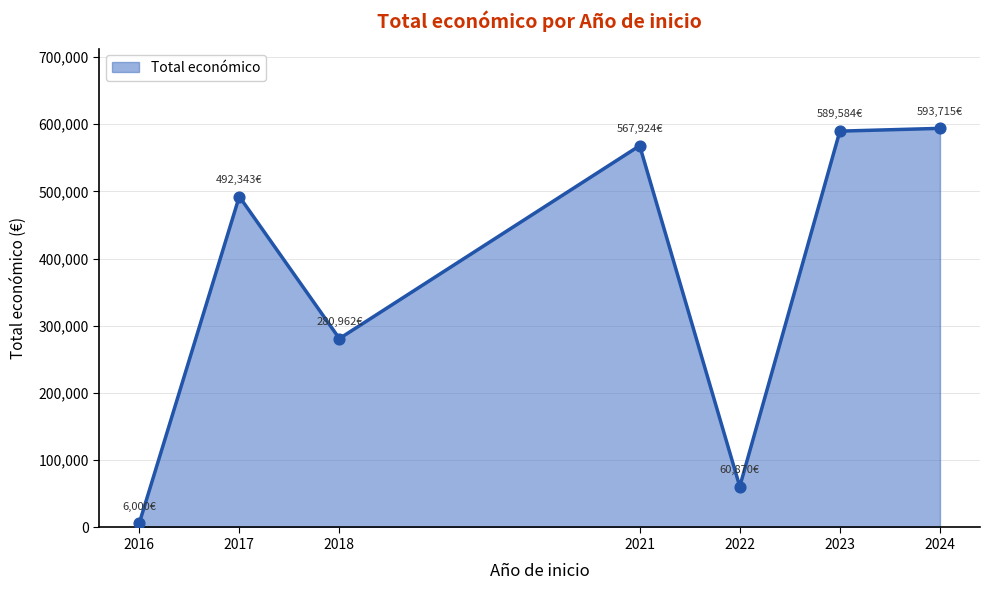

Approximately how many times larger is the value at 2024 compared to 2018?

2.1